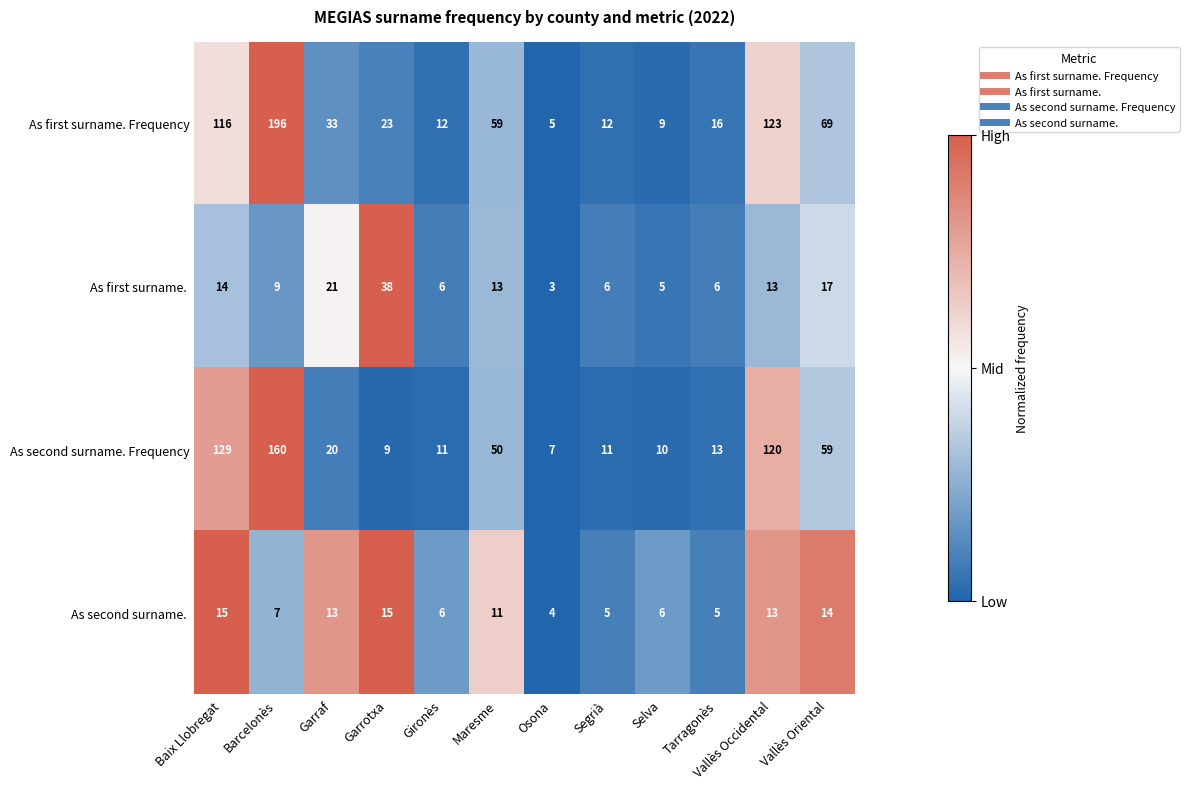

What is the total value across all series at Tarragonès?

40